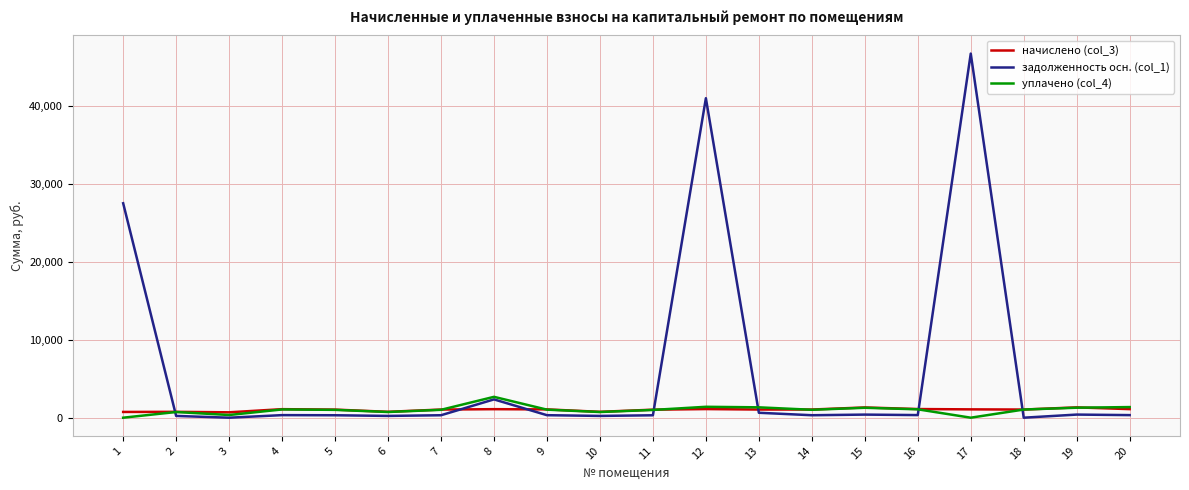

What value does the задолженность осн. (col_1) series have at 15?

397.4